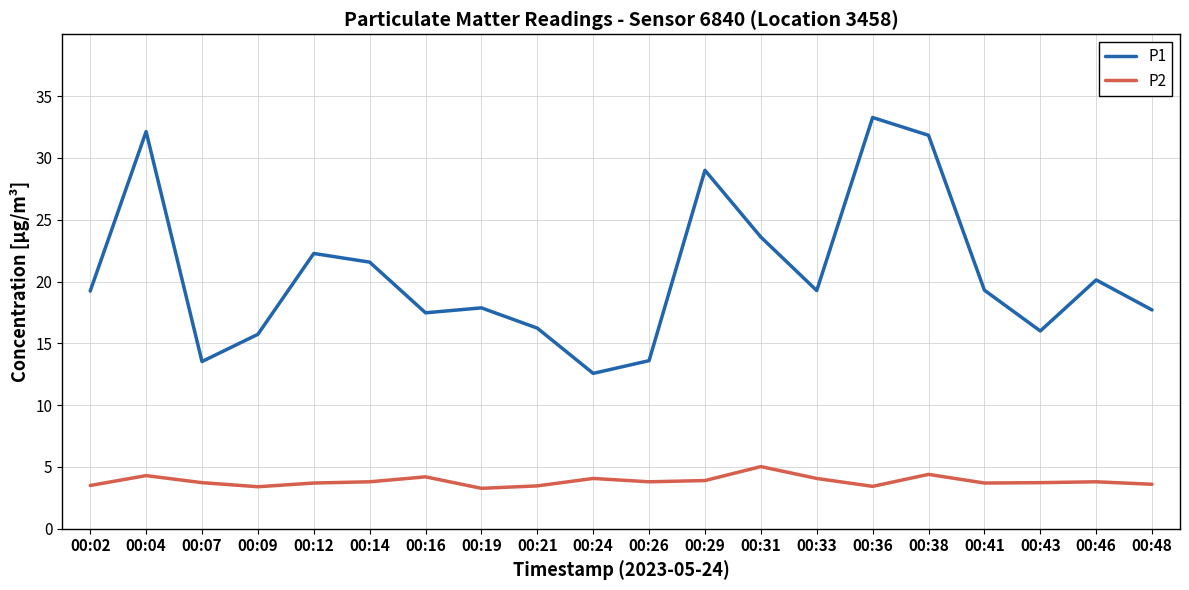

In P2, how many points are higher than both neighbors (excluding endpoints)?

6